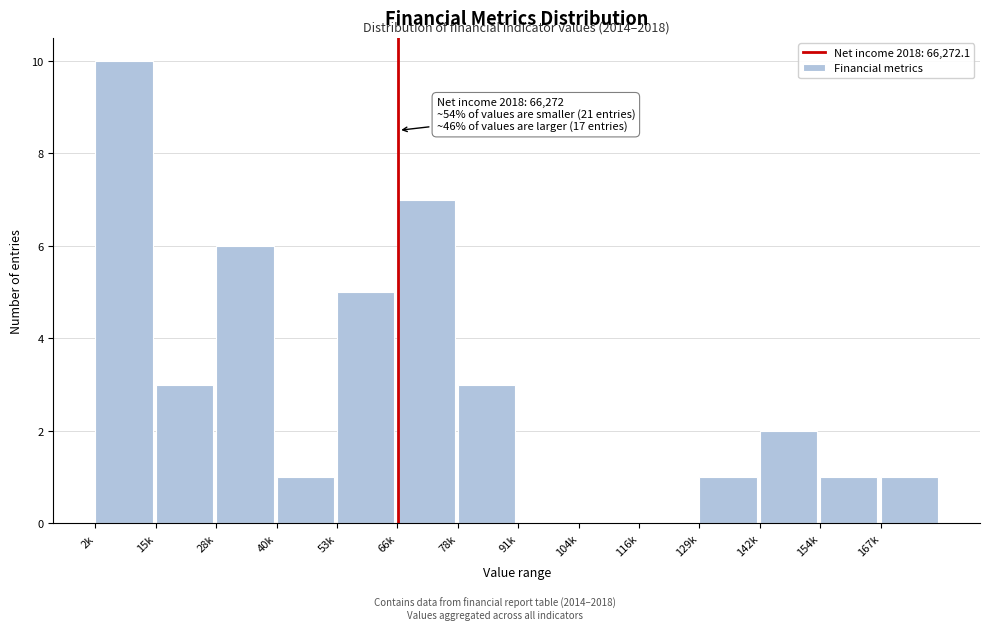

Reading left to right, transcribe all the data shown in this chart.

2k=10	15k=3	28k=6	40k=1	53k=5	66k=7	78k=3	91k=0	104k=0	116k=0	129k=1	142k=2	154k=1	167k=1